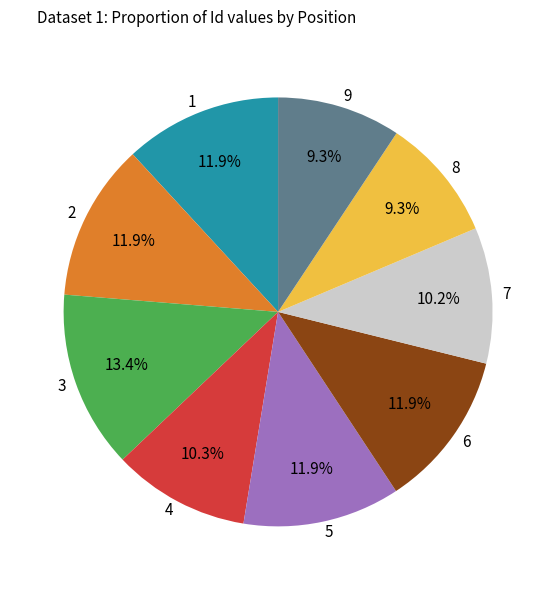

Is there any slice that represents more than half of the pie?

No